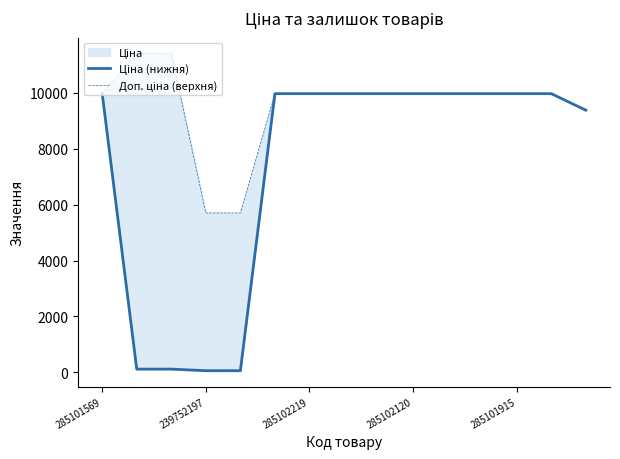

Rank the series at 10 from highest to lowest value.

Ціна (нижня), Доп. ціна (верхня)